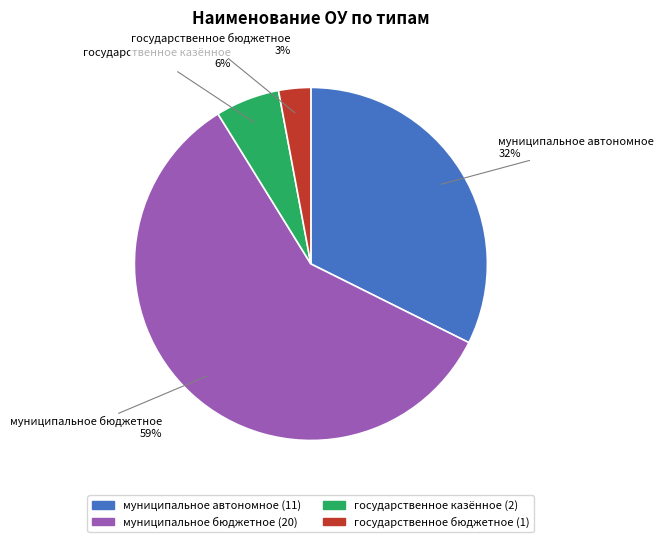

Does государственное бюджетное account for over 50% of the chart?

No